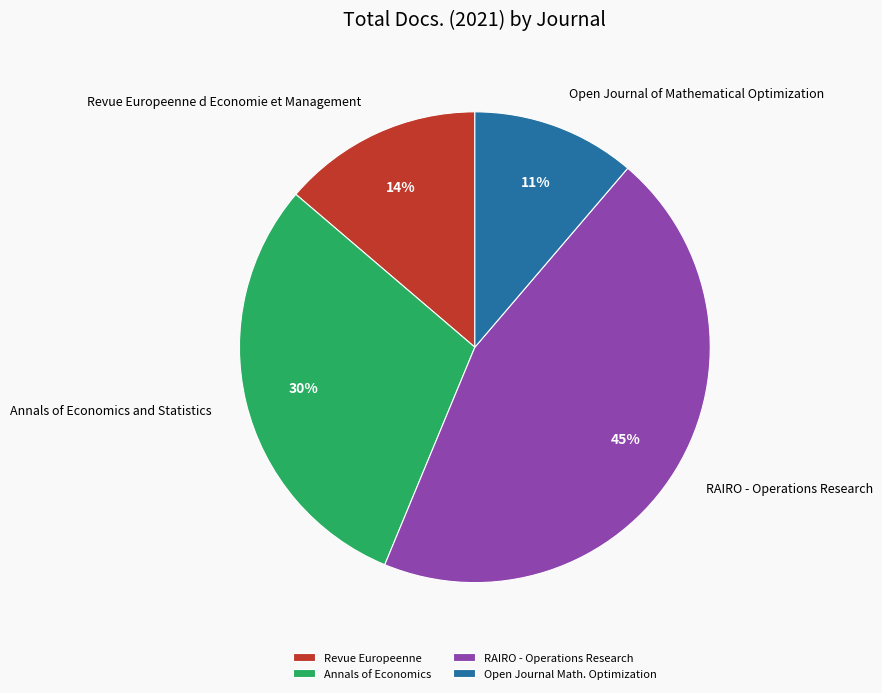

How many segments does this pie chart have?

4